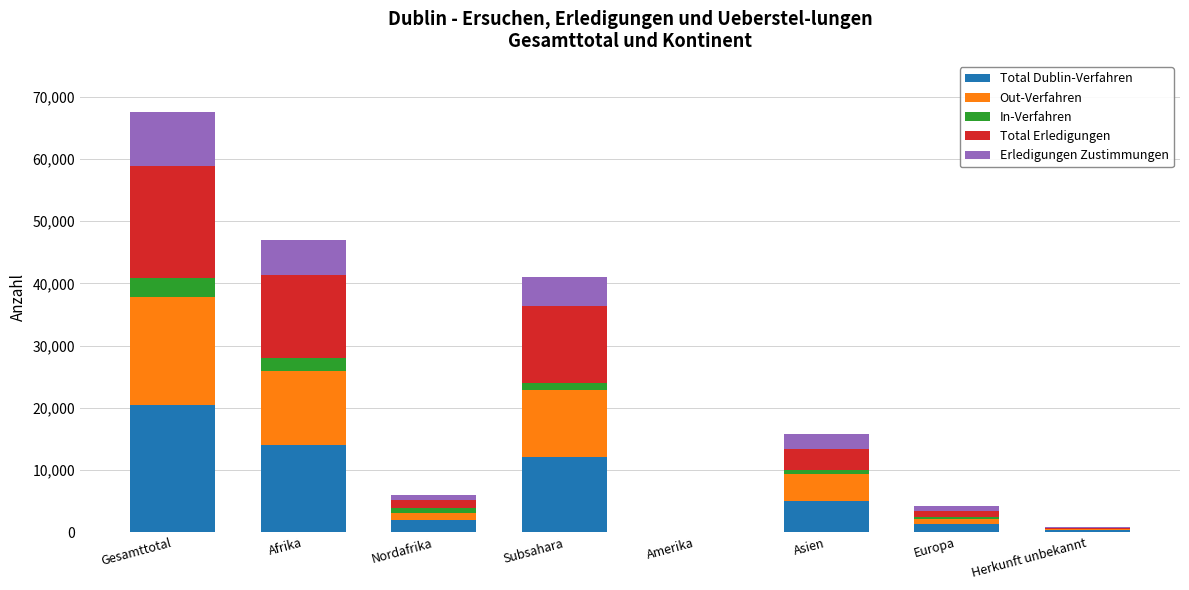

At which label does Total Dublin-Verfahren reach its peak?

Gesamttotal